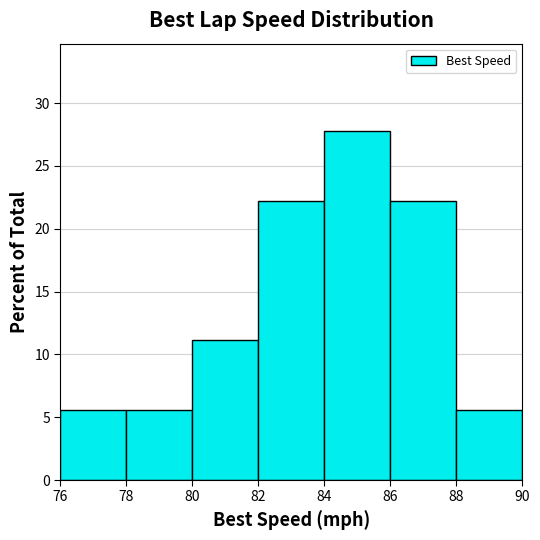

How tall is the bar that spans 84 to 86 on the x-axis? The values are not printed on the chart, so give them approximately, as read against the axis.

28.0